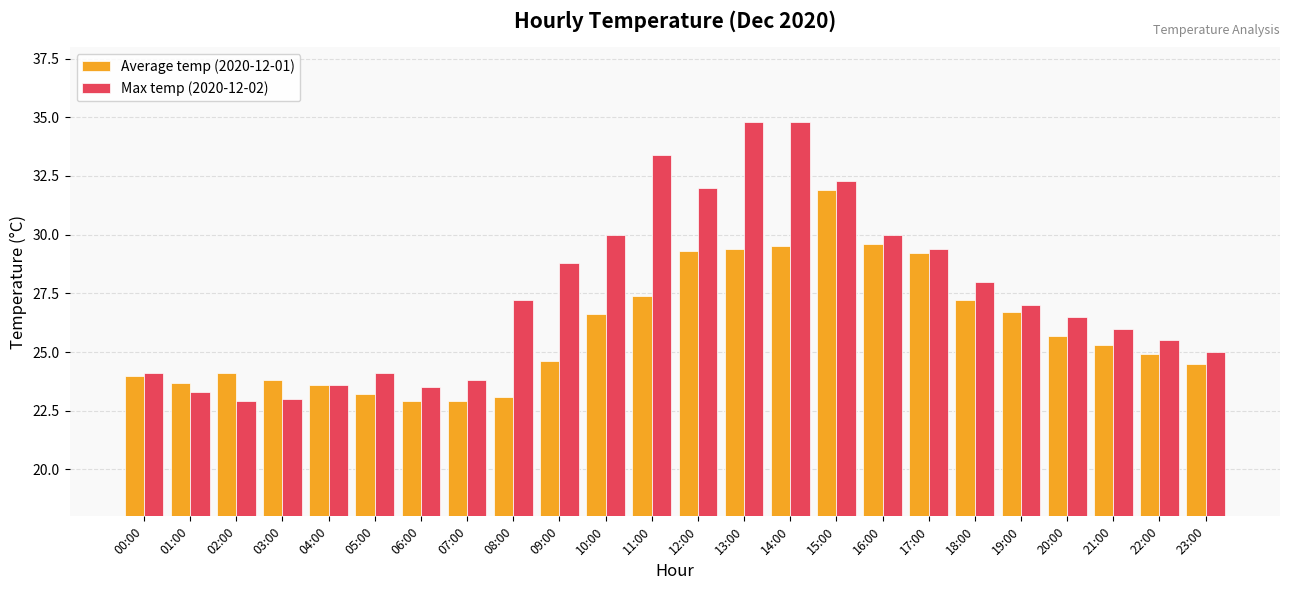

What is the average value of the Max temp (2020-12-02) series?

27.5